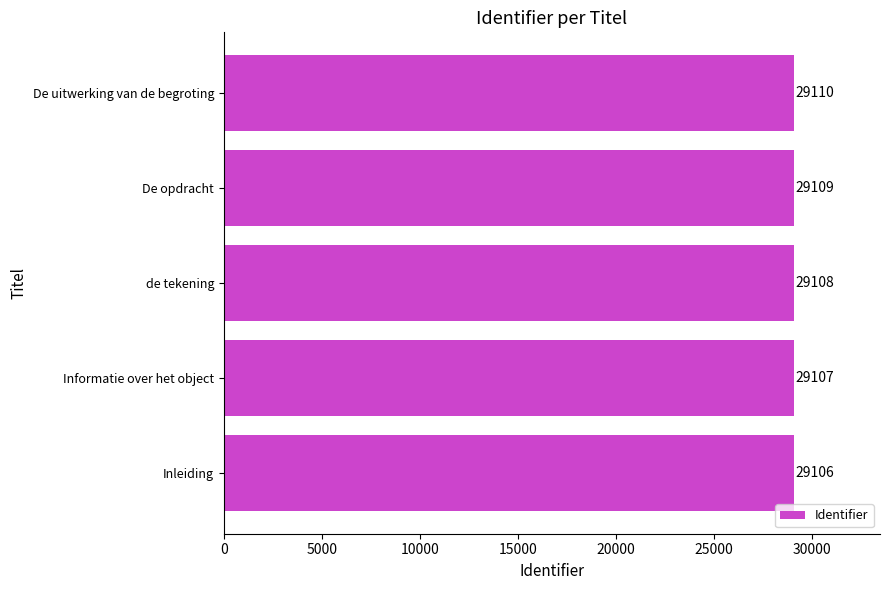

Reading bottom to top, list all the values displayed in this chart.

29106	29107	29108	29109	29110